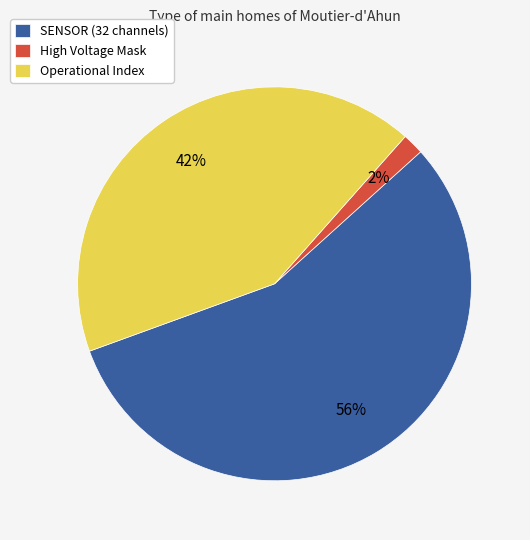

Is the sum of Operational Index and SENSOR (32 channels) greater than half?

Yes